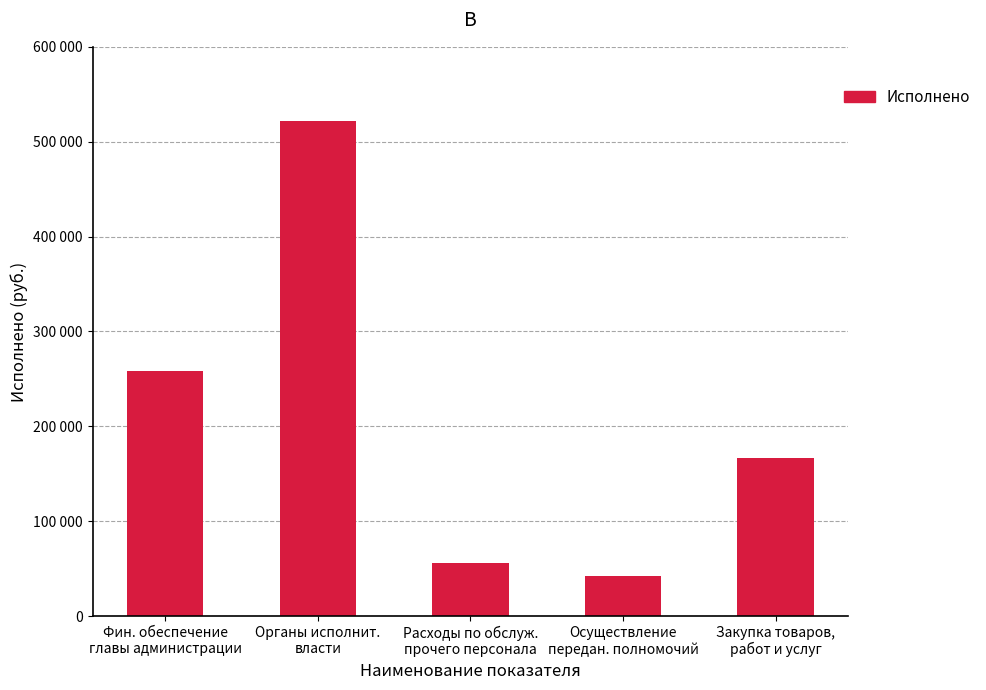

Reading right to left, transcribe all the data shown in this chart.

166905.3	42295.2	56257.7	522085.8	258116.1